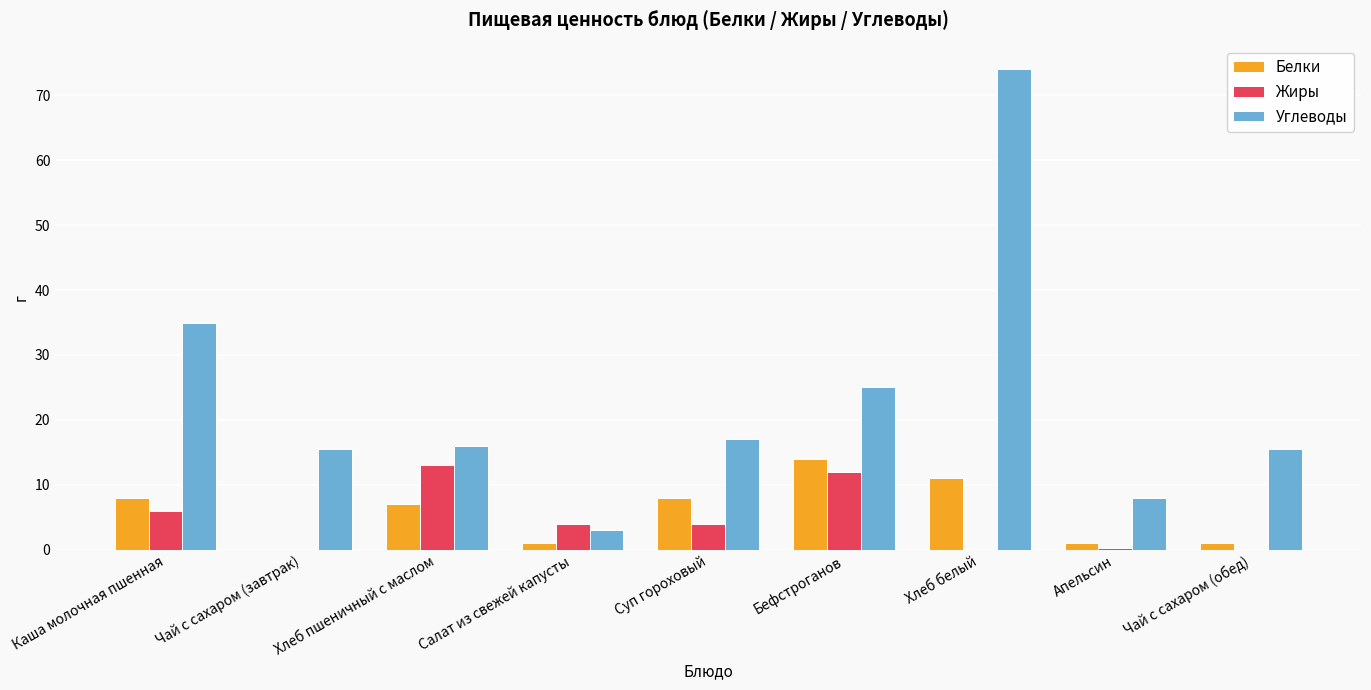

What is the maximum value shown in the chart?

74.0